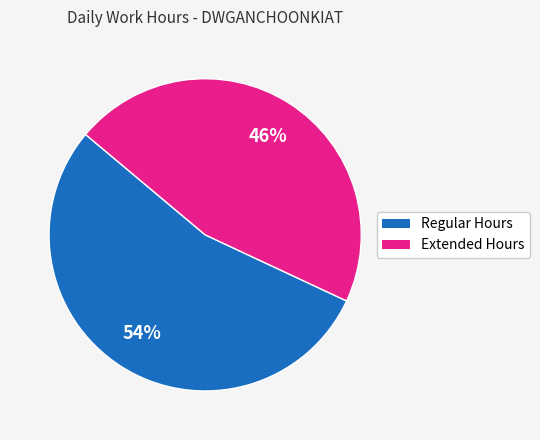

Does any single category account for the majority?

Yes